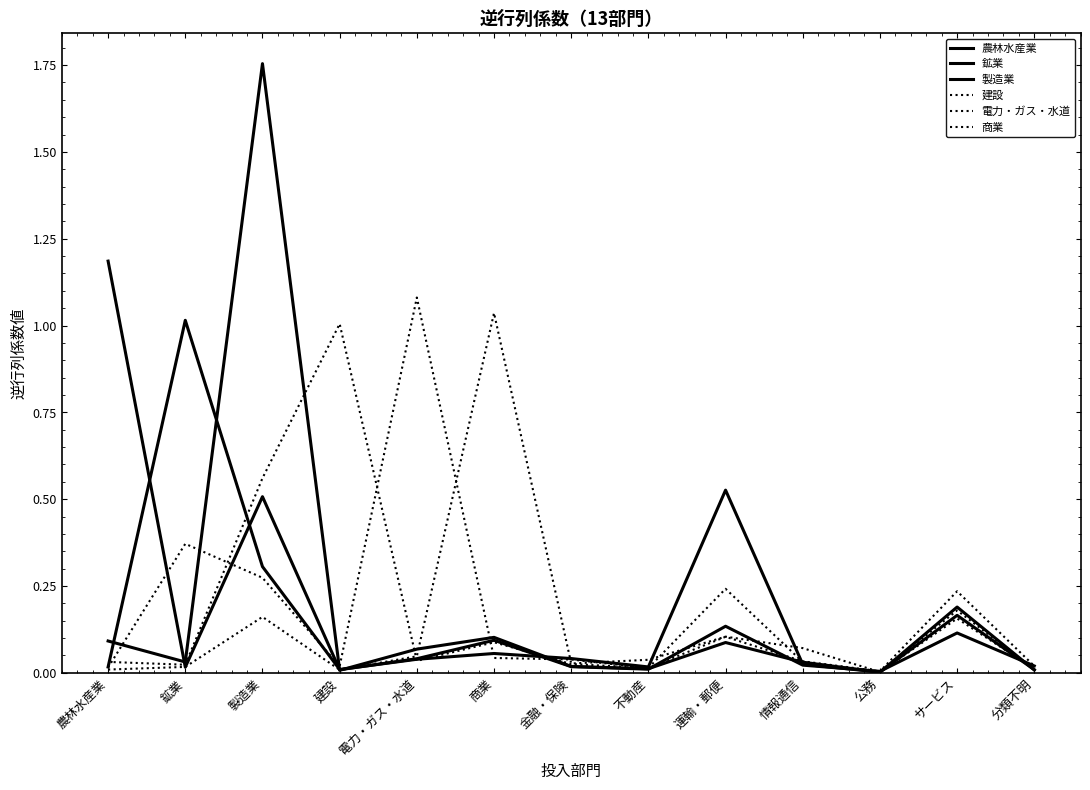

What is the greatest value displayed?

1.8